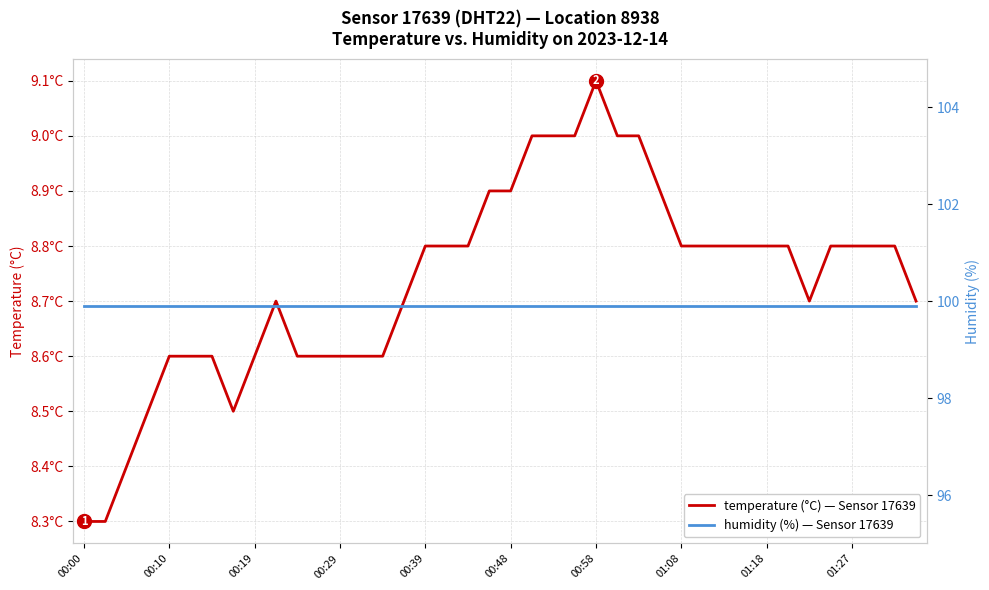

Rank the series at 23 from highest to lowest value.

humidity, temperature